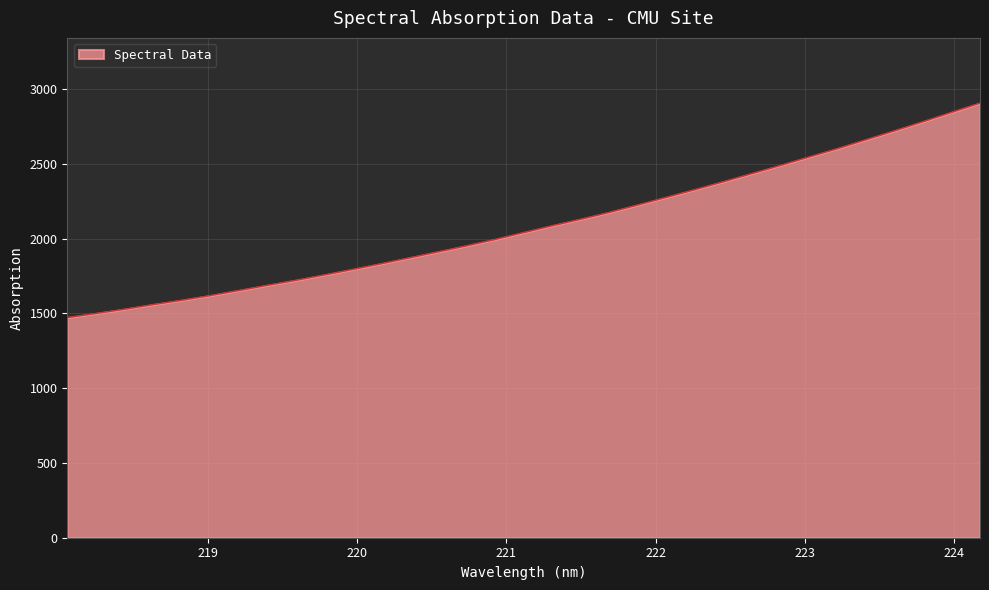

What is the difference between the maximum and minimum values?

1434.8